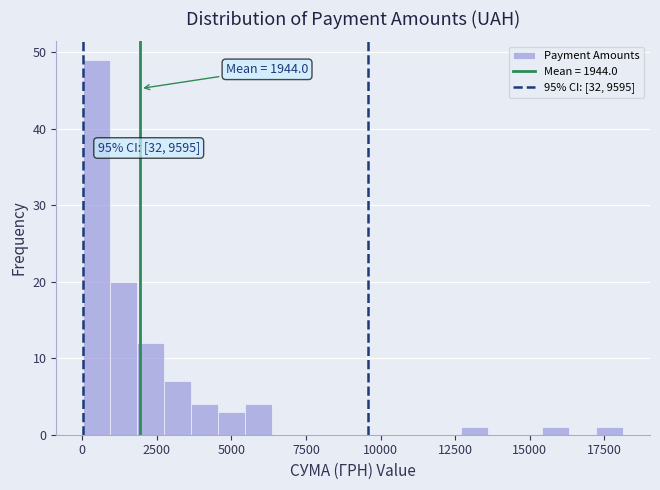

Read against the x-axis, roughly where is the centre of the tallest bar?

500